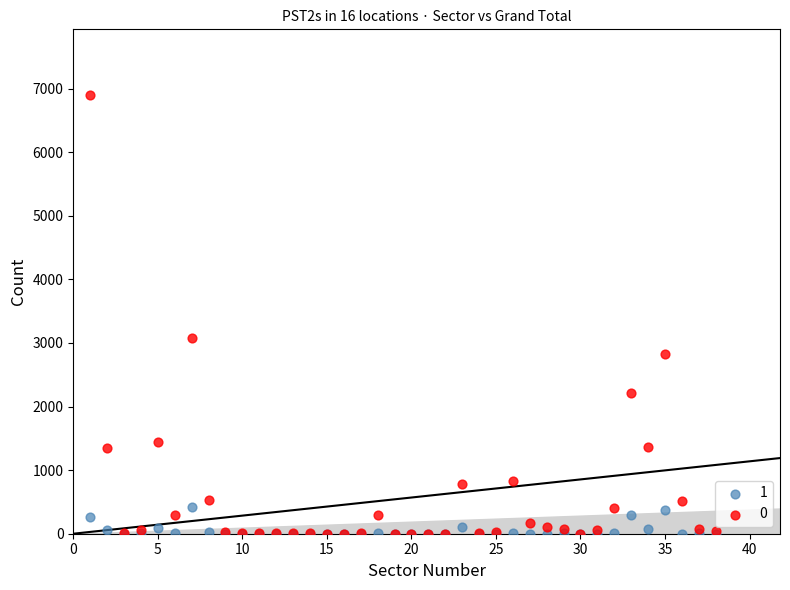

What are all the series names shown in the legend?

1, 0